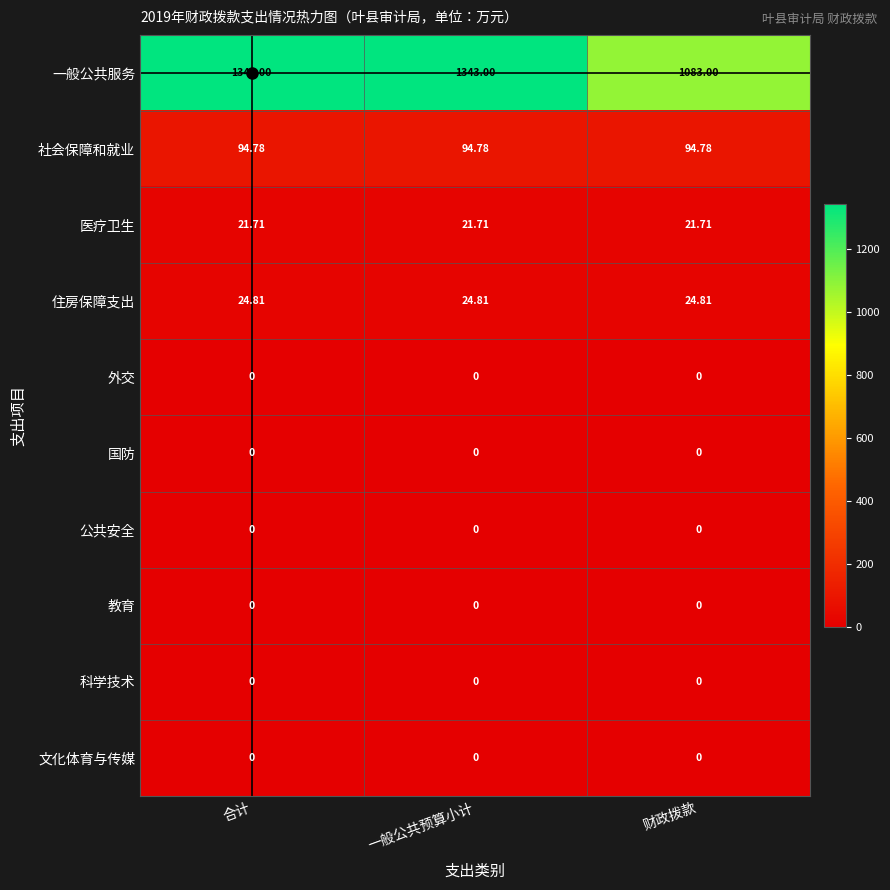

Is the value of 文化体育与传媒 at 财政拨款 greater than the value of 社会保障和就业 at 一般公共预算小计?

No